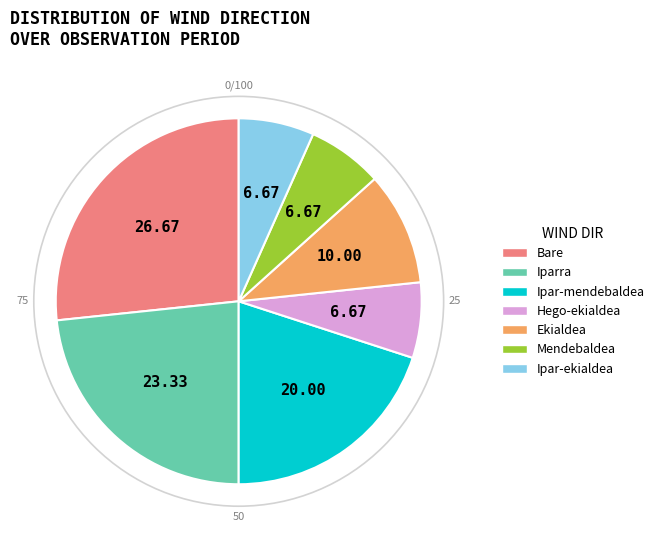

Is there a majority slice in this chart?

No